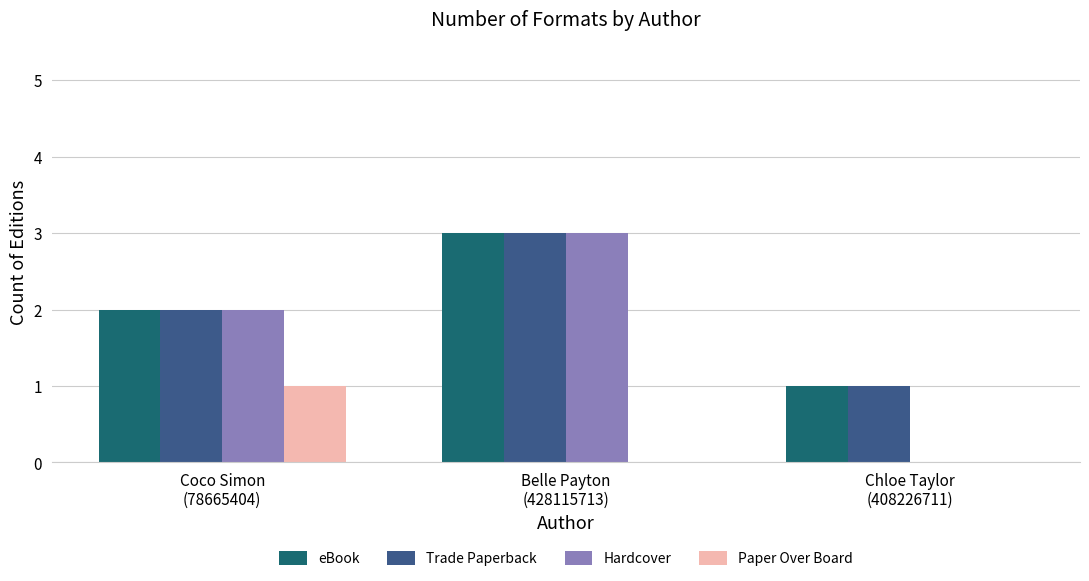

Which category has the highest value across all series?

Belle Payton
(428115713)